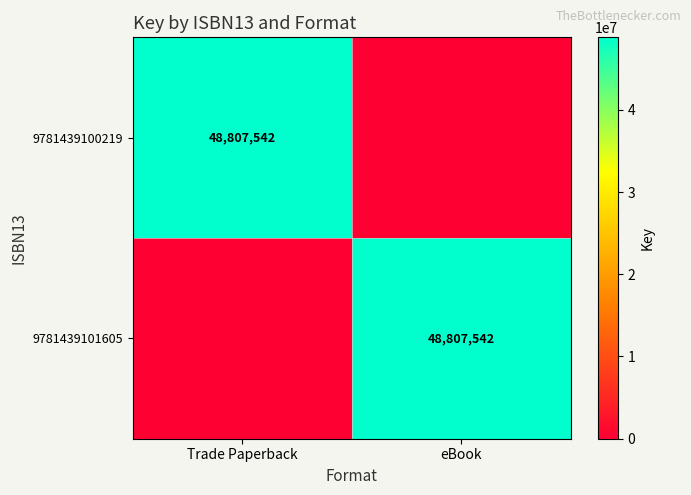

The 9781439101605 series shows 48807542 at eBook. True or false?

True